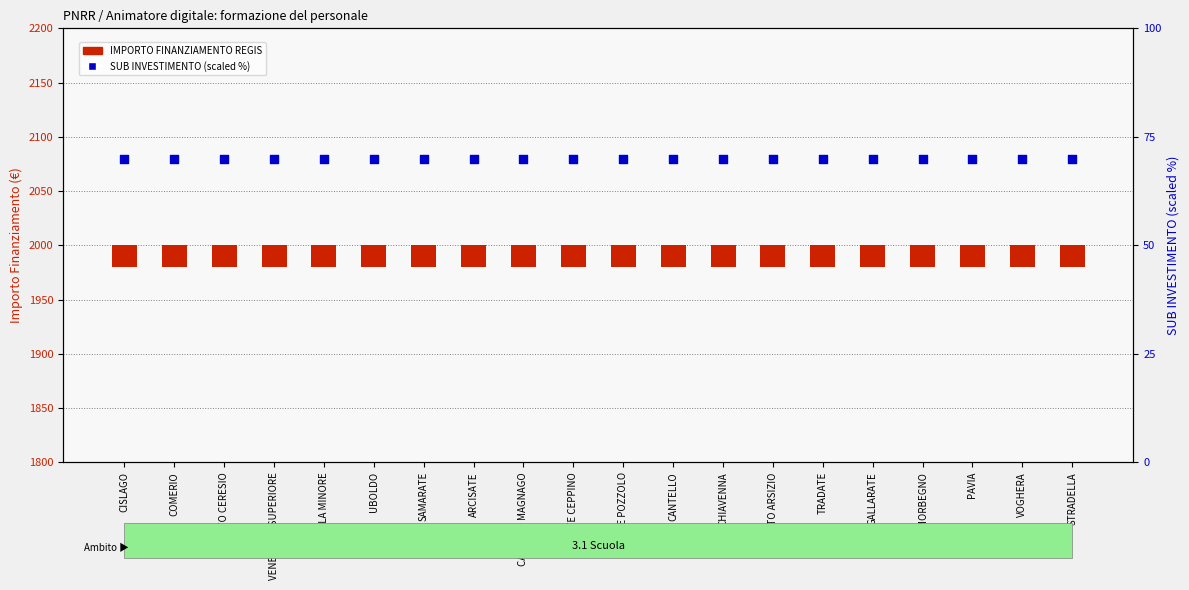

Which series reaches the maximum Y coordinate?

SUB INVESTIMENTO (scaled)